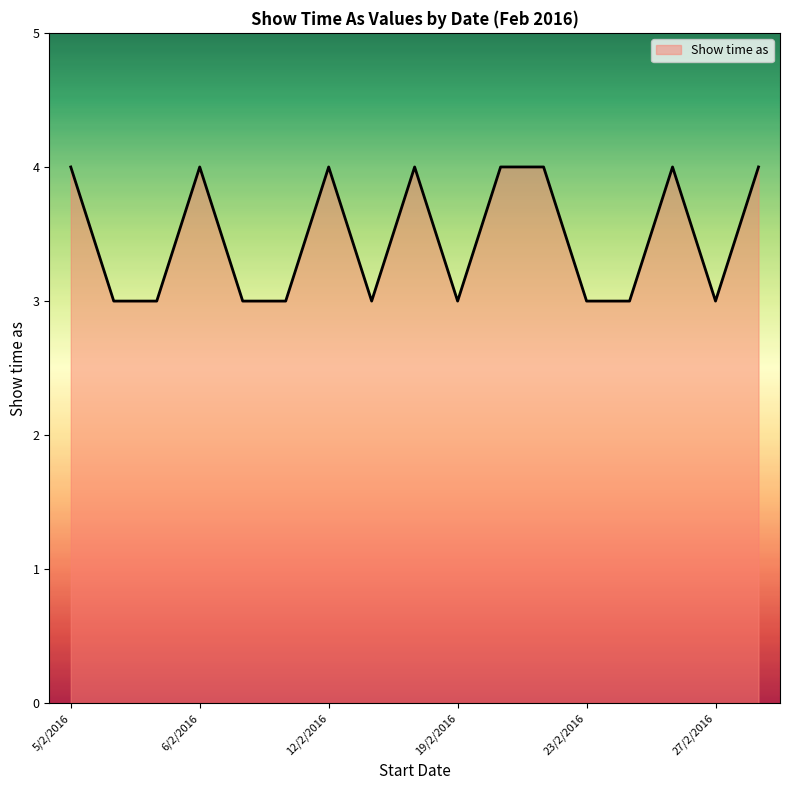

Does the chart have visible grid lines?

No